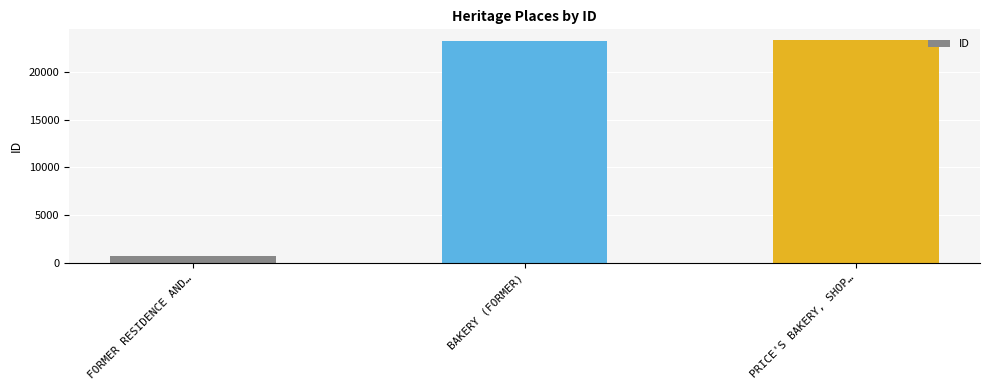

What is the change in value from FORMER RESIDENCE AND… to PRICE'S BAKERY, SHOP…?

+22525